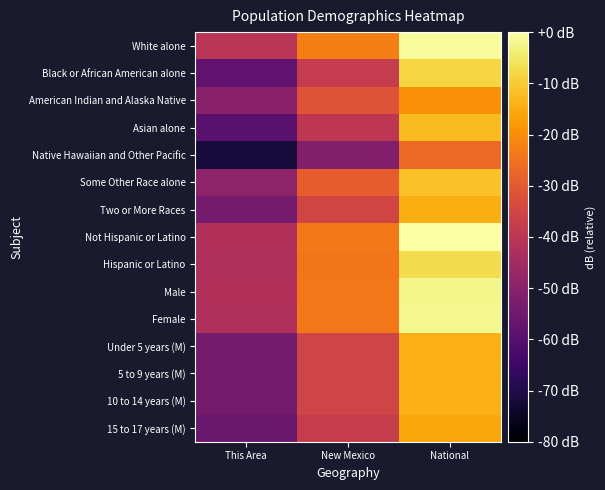

How many distinct data groups are displayed?

15